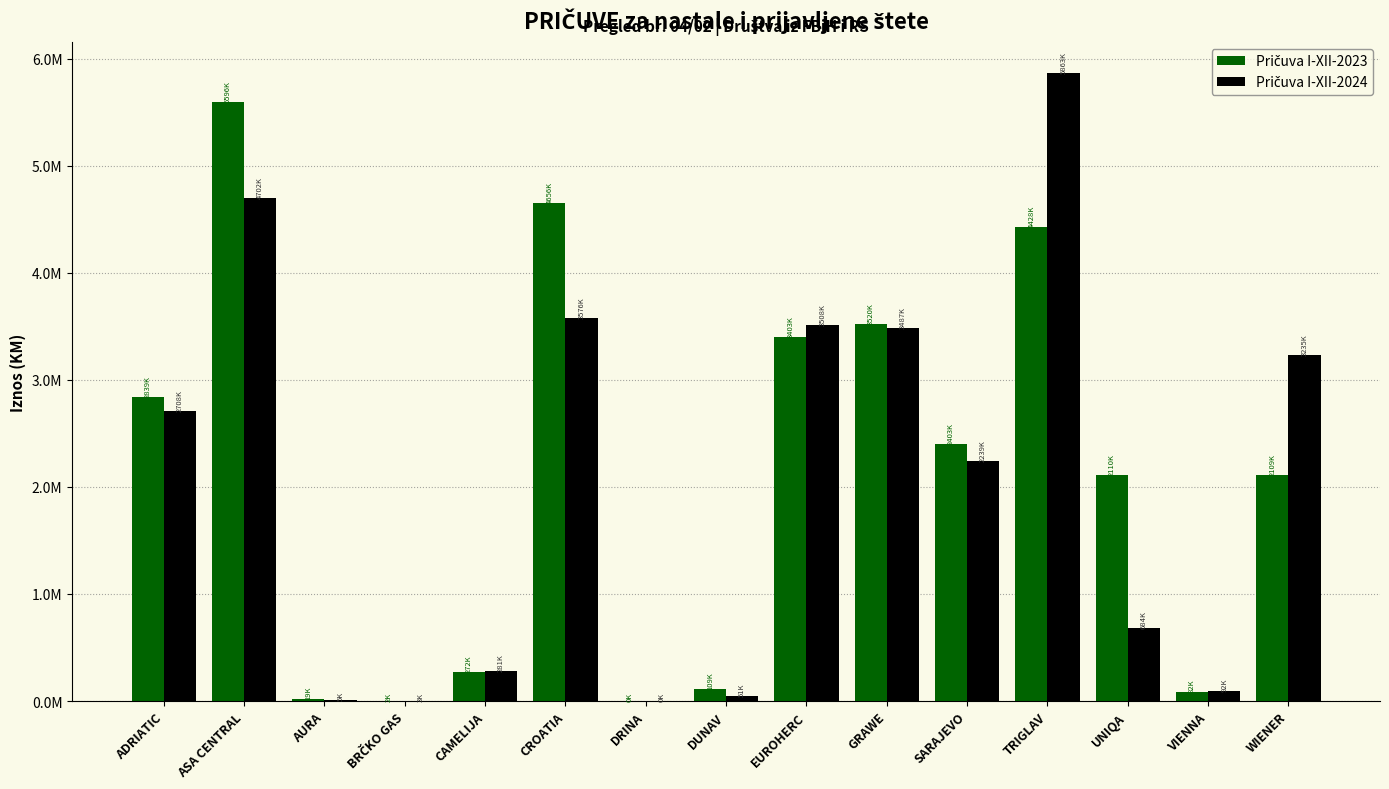

The value of Pričuva I-XII-2023 at CROATIA is 4656735. True or false?

True